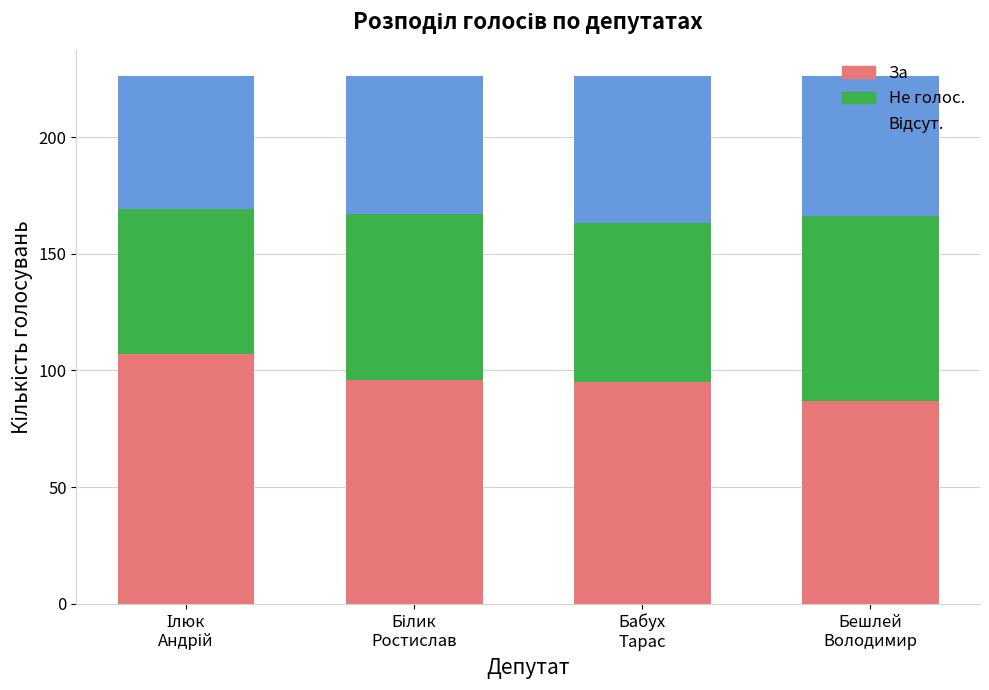

What is the difference between the second highest and minimum values in the За series?

9